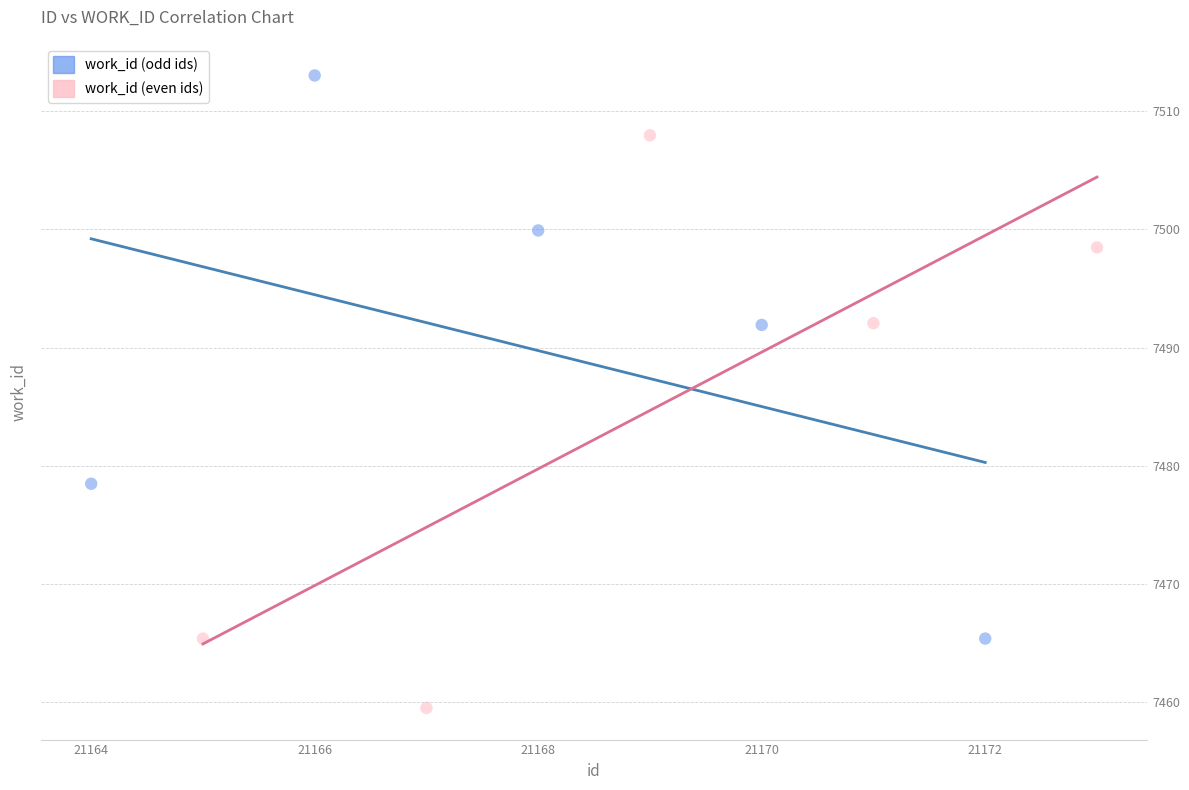

Which series reaches the maximum Y coordinate?

work_id (odd ids)